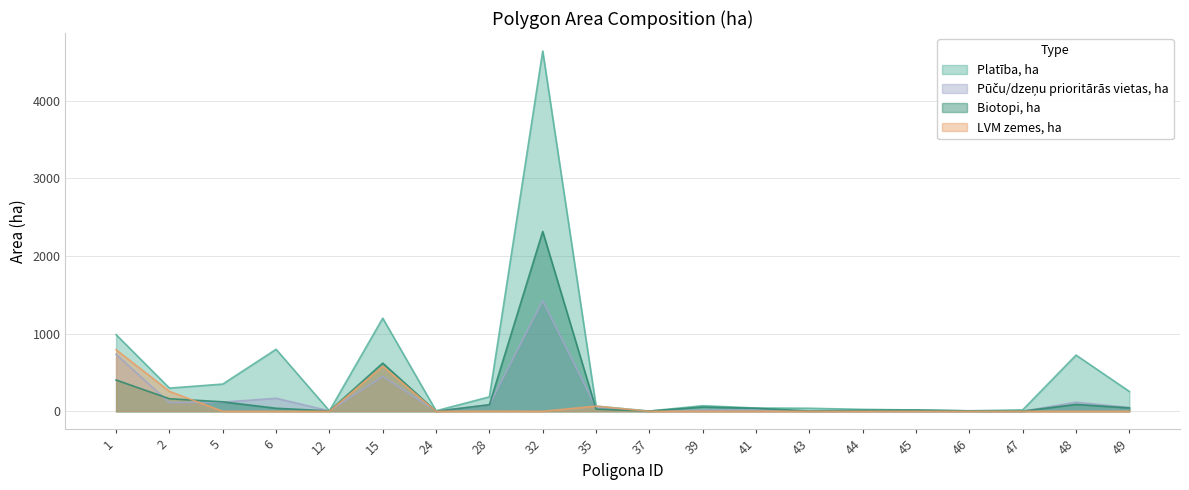

Reading left to right, what are all the values shown in this chart?

Platiba_ha: 986.8	298.7	350.7	798.2	5.6	1198.5	6.7	186.1	4637.4	66.4	3.7	72.1	42.3	39.1	24.6	16.8	6.9	18.5	723.7	255.7
Biotopi_ha: 403.2	162.1	122.0	39.3	4.7	620.4	0.0	85.1	2314.9	28.8	3.0	54.6	38.8	4.2	13.1	15.9	5.5	2.6	88.8	44.1
LVM_zemes_ha: 792.6	257.0	0.0	0.0	0.0	580.1	0.0	1.8	0.0	66.4	0.0	0.0	0.0	0.0	0.0	0.0	0.0	0.0	0.0	0.0
Pucu_prioritaras_ha: 732.8	111.9	117.8	167.7	5.6	448.9	2.2	82.9	1423.4	50.4	0.5	14.2	17.2	0.2	1.7	0.0	0.0	0.0	117.4	48.3